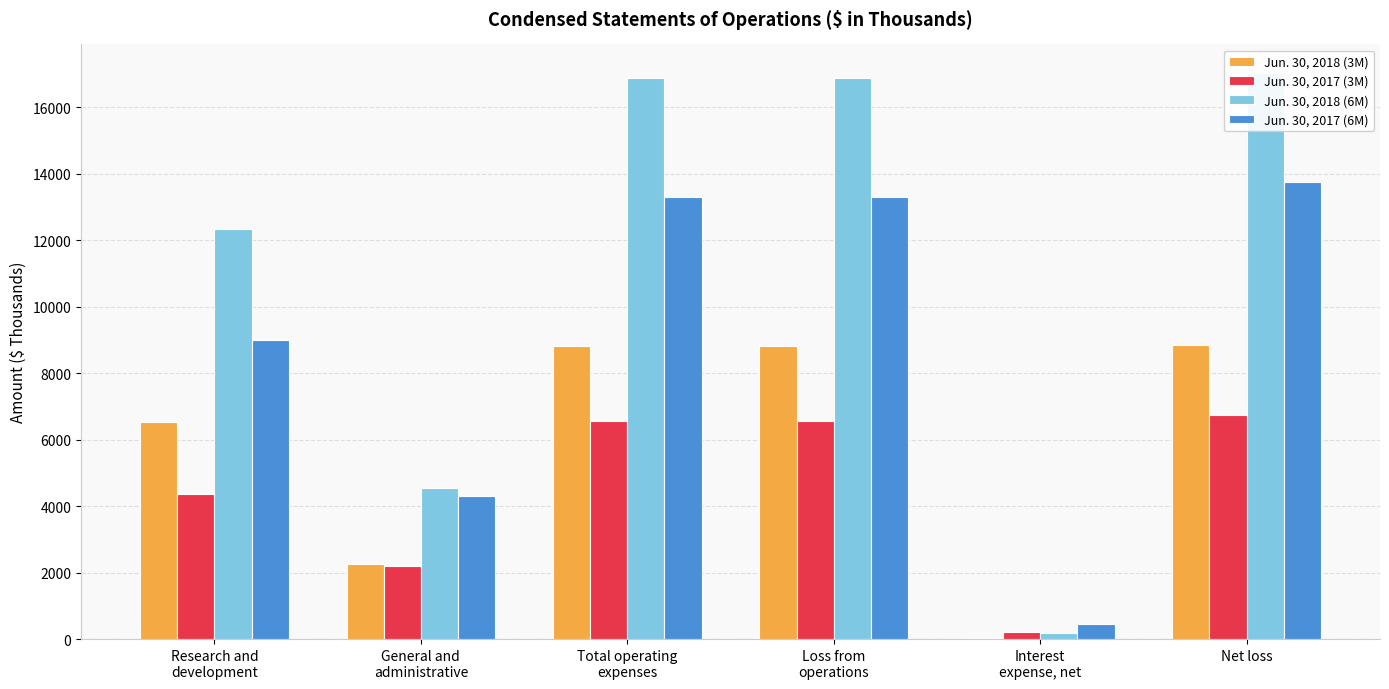

What is the total value across all series at Total operating
expenses?

45526